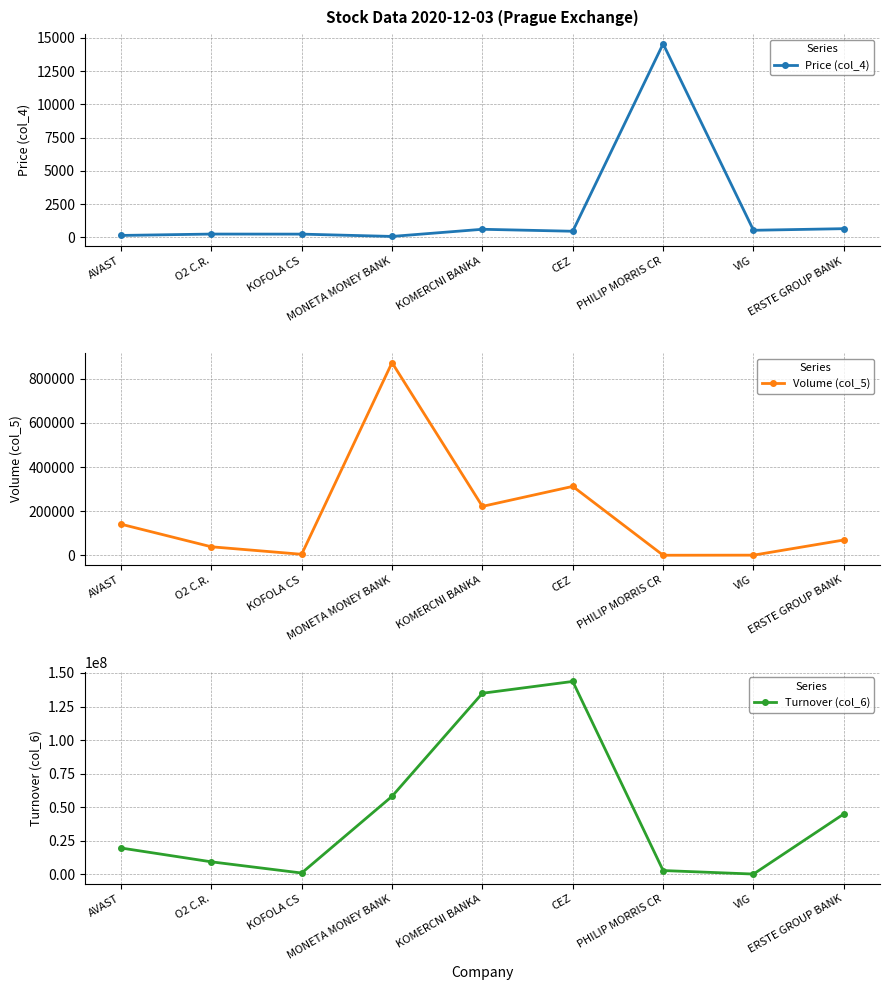

What is the value of the Turnover (col_6) point at the 1st from the left?

19701345.7